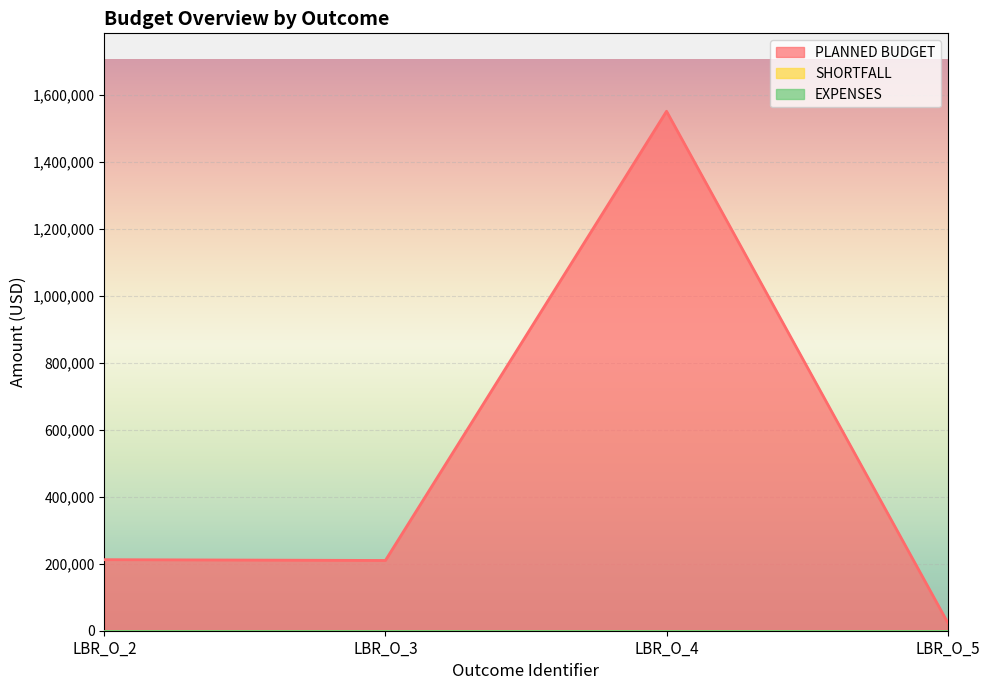

Which series changed the most between LBR_O_2 and LBR_O_4?

PLANNED BUDGET